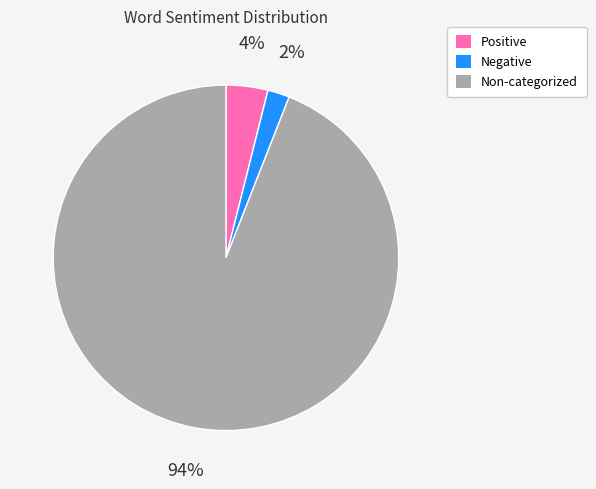

To the nearest percent, what is the difference between the largest and smallest slice percentages?

92%